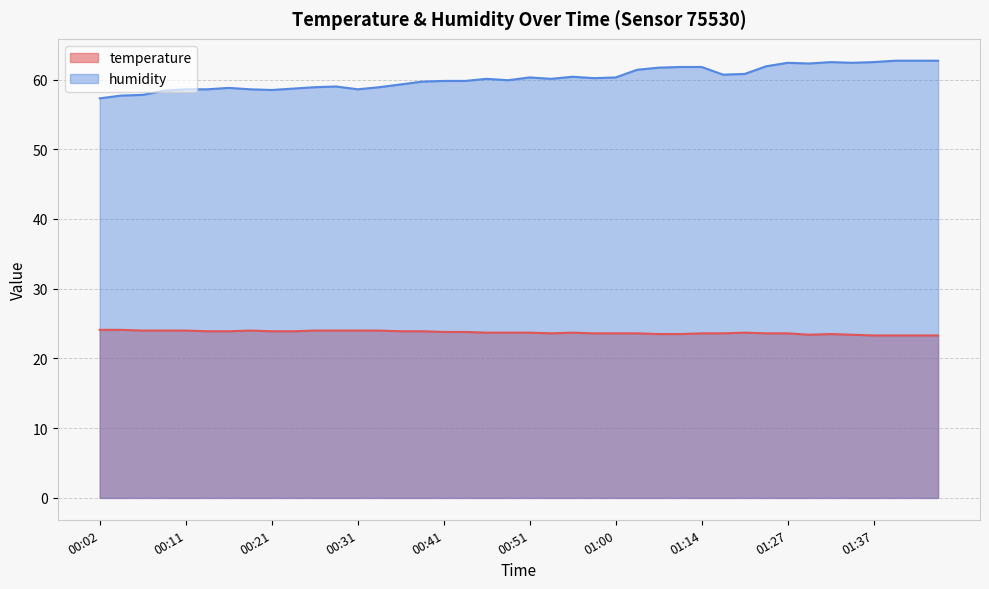

What is the smallest value displayed?

23.3